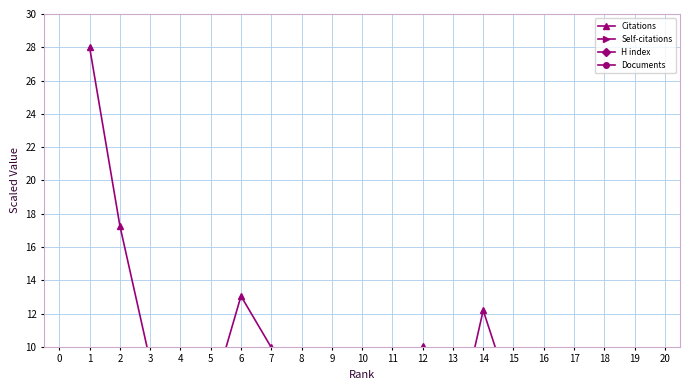

Between 19 and 20, which series saw the biggest shift?

Citations